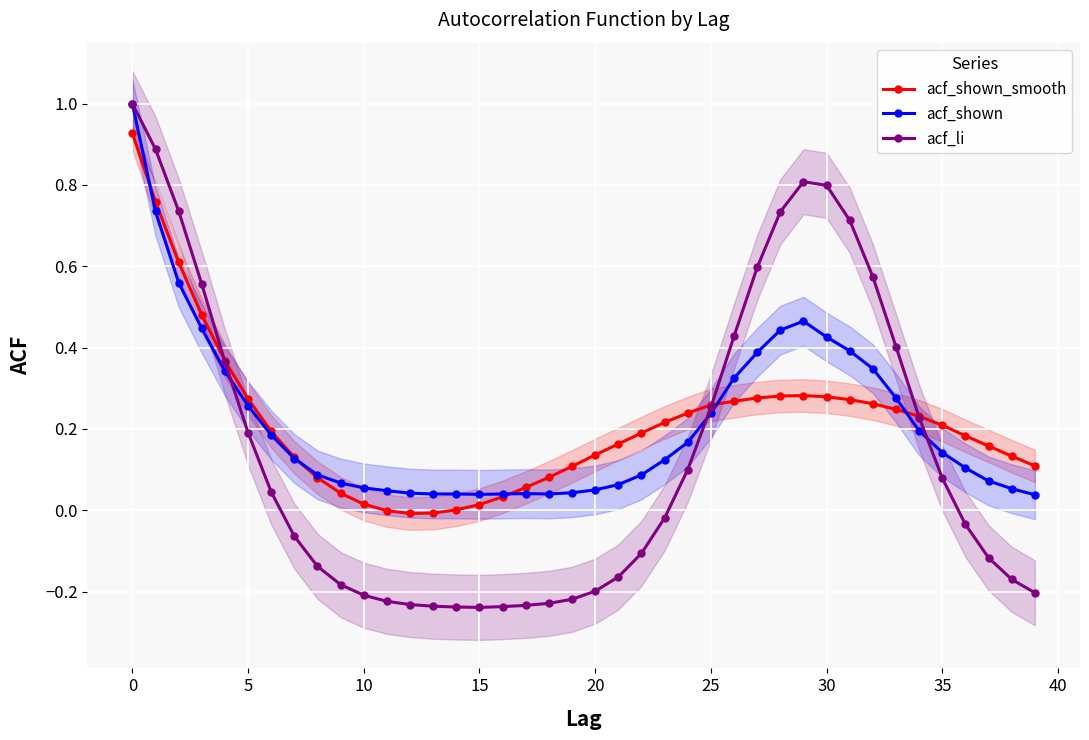

Is this an area chart (filled region under the line)?

No